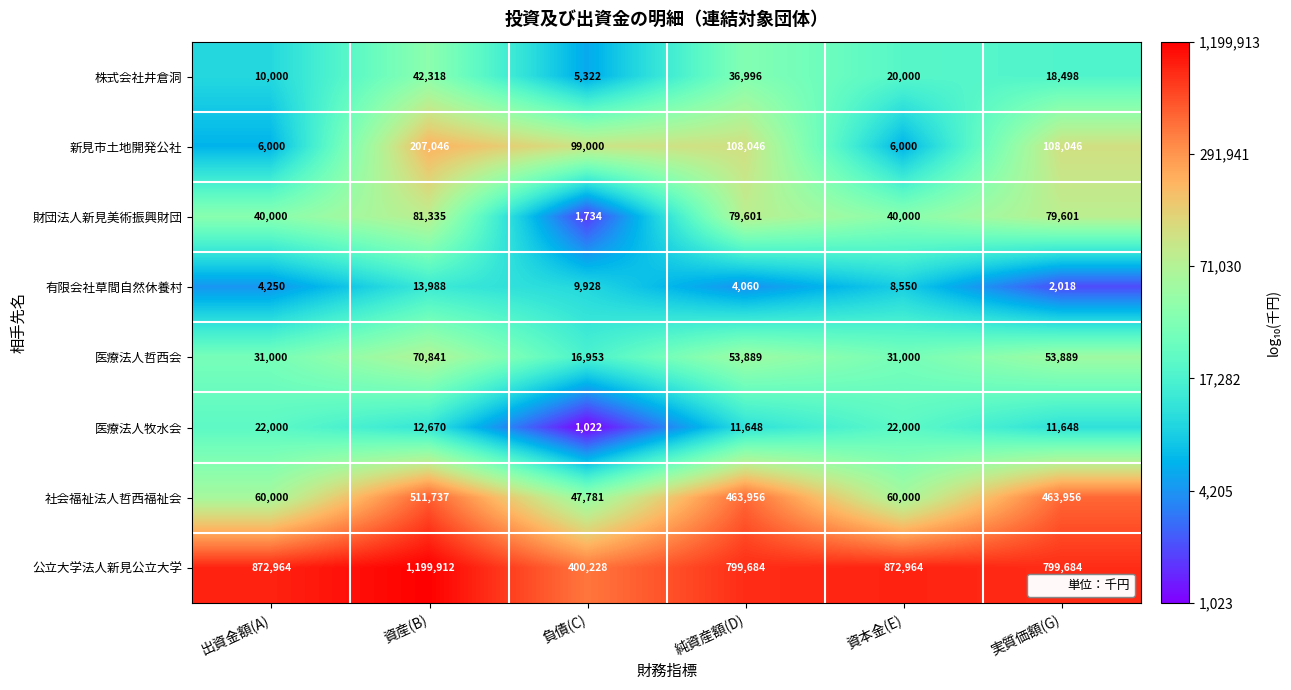

What is the greatest value displayed?

1199912